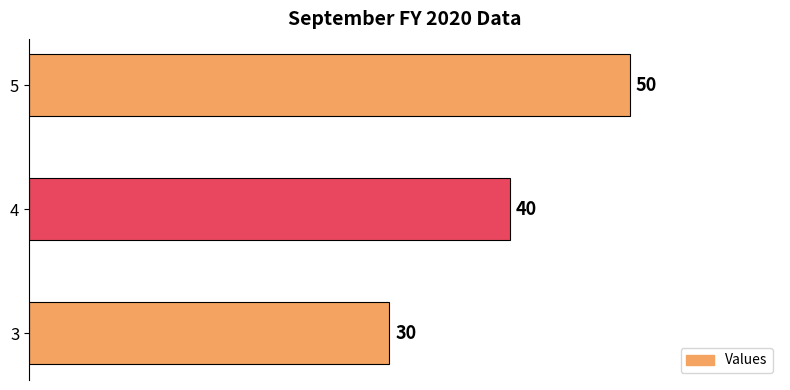

Reading bottom to top, transcribe all the data shown in this chart.

30	40	50